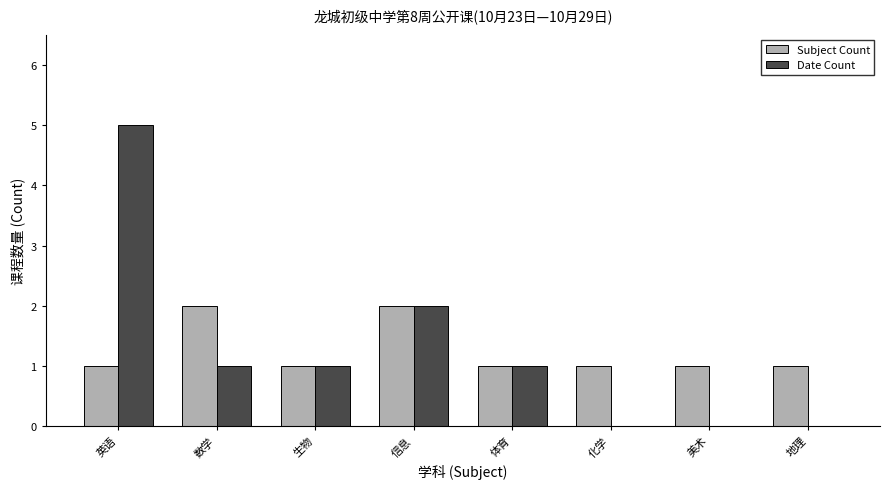

What is the sum of all Subject Count values?

10